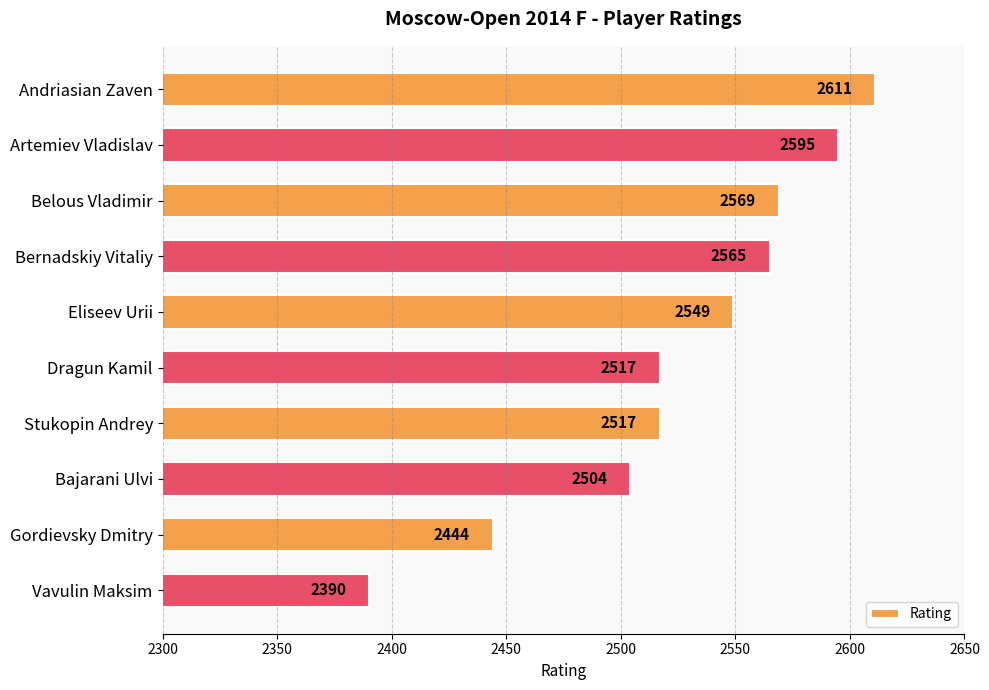

What is the greatest value displayed?

2611